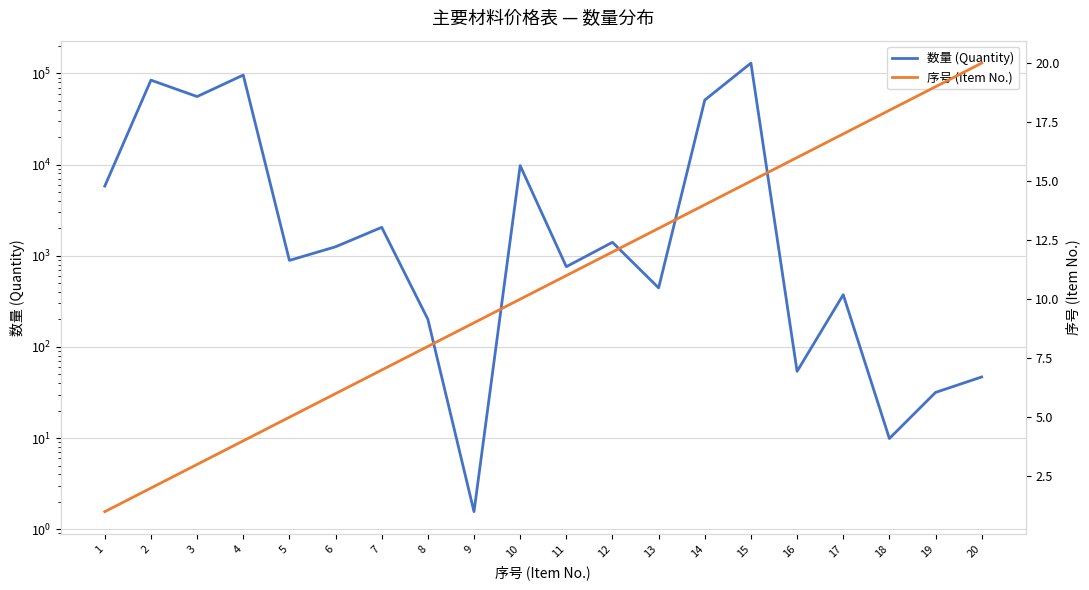

Which label corresponds to the smallest value in the chart?

1